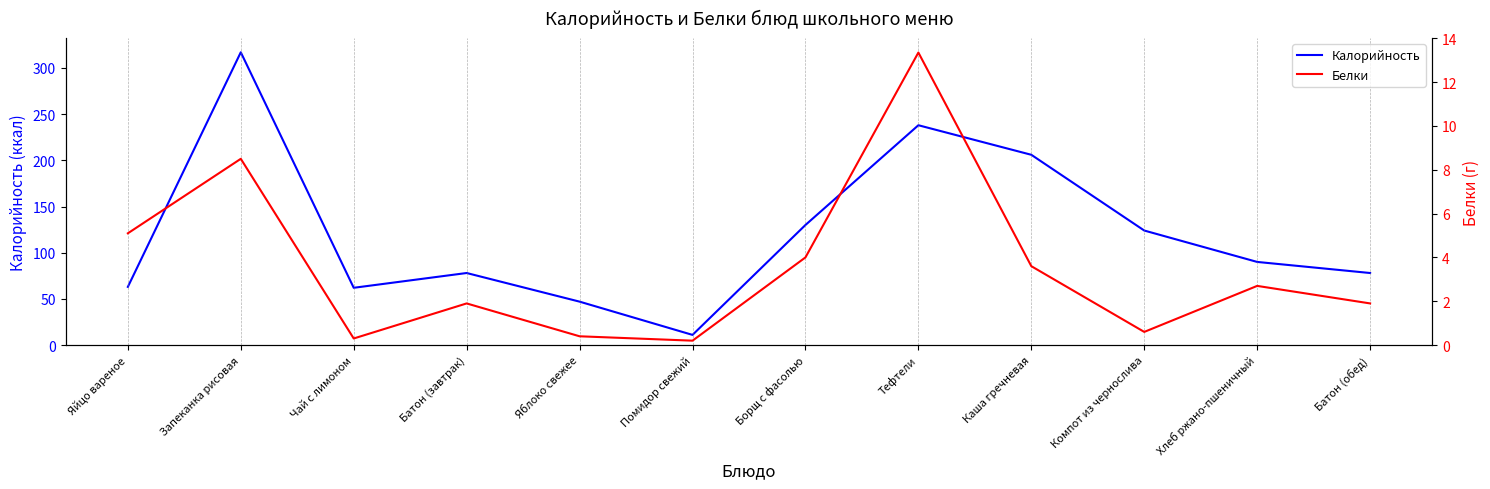

What is the approximate value of Калорийность at Батон (завтрак)?

78